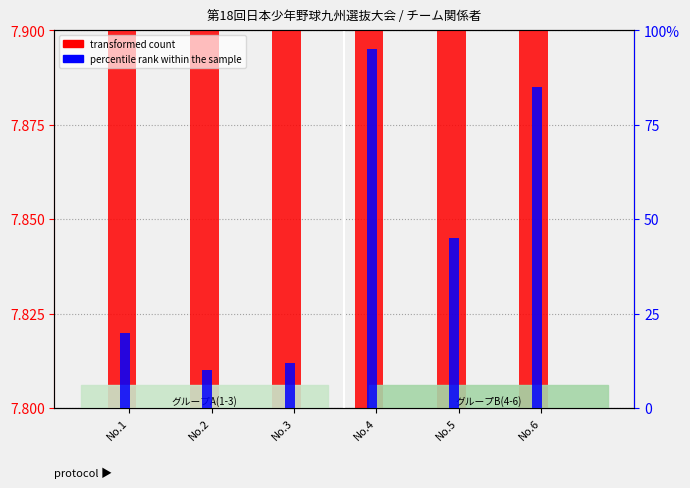

How many series are shown in this chart?

2